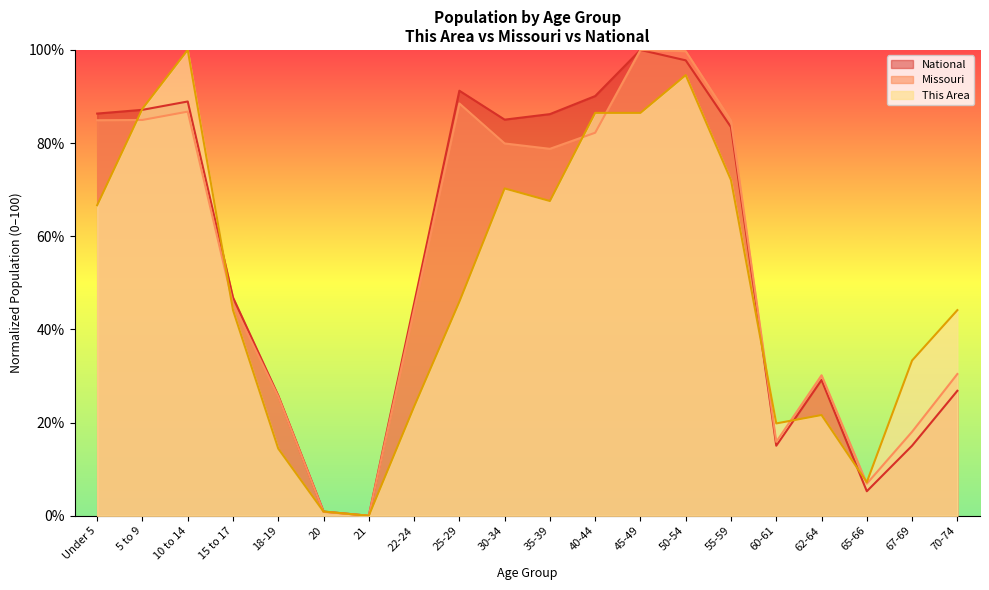

Reading left to right, list all the values displayed in this chart.

This Area: 66.7	87.4	100.0	44.1	14.4	0.9	0.0	23.4	45.9	70.3	67.6	86.5	86.5	94.6	72.1	19.8	21.6	7.2	33.3	44.1
Missouri: 84.9	85.0	86.8	45.5	25.6	0.8	0.0	44.2	88.5	79.9	78.8	82.2	100.0	99.7	84.8	15.9	30.2	6.9	18.0	30.4
National: 86.3	87.1	88.9	46.9	25.8	0.9	0.0	45.5	91.2	85.0	86.2	90.1	100.0	97.8	83.4	15.0	29.1	5.3	15.0	26.8